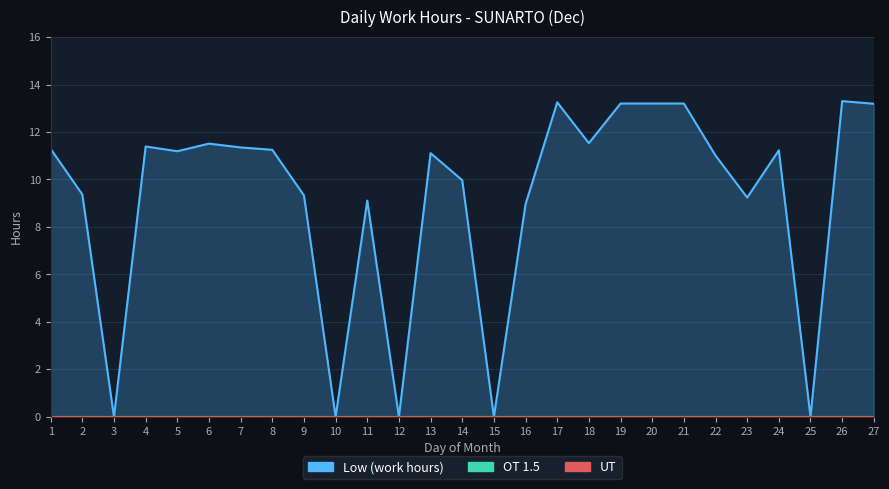

True or false: UT and Low intersect in this chart.

False